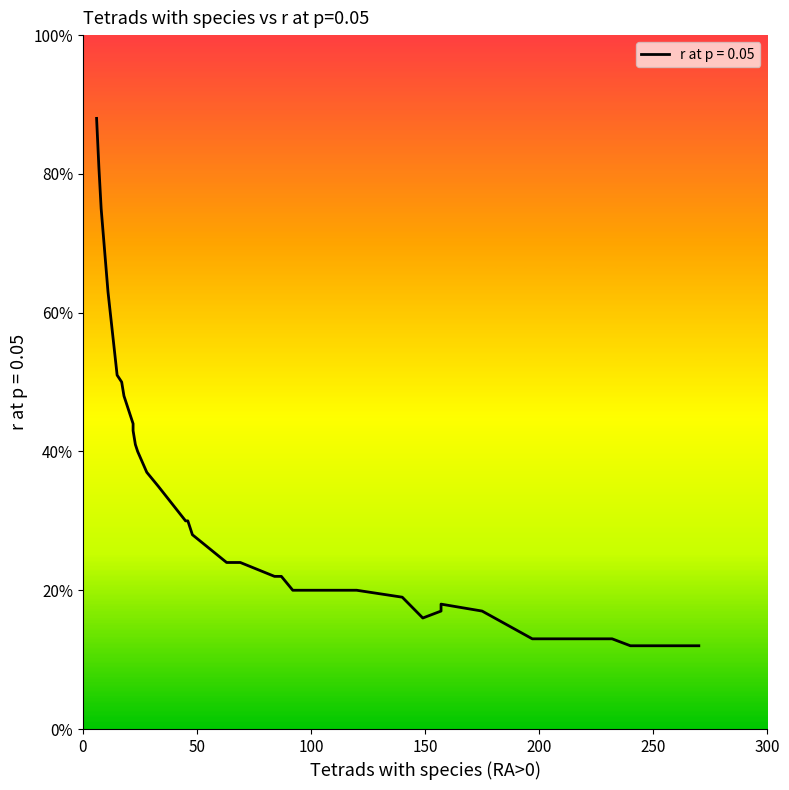

Which category has the lowest value across all series?

257